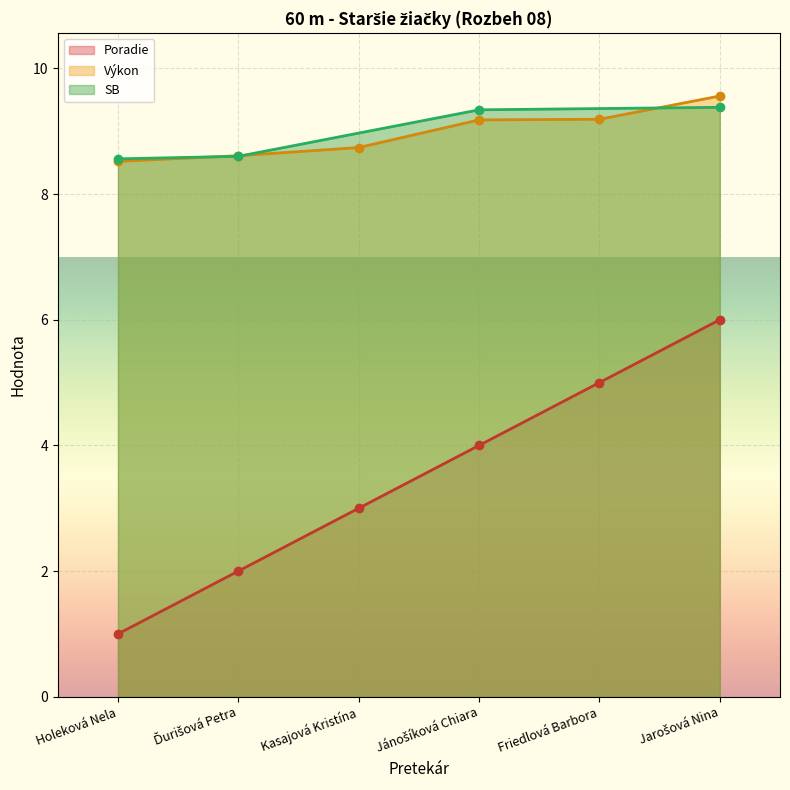

What is the difference between the second highest and minimum values in the Výkon series?

0.7